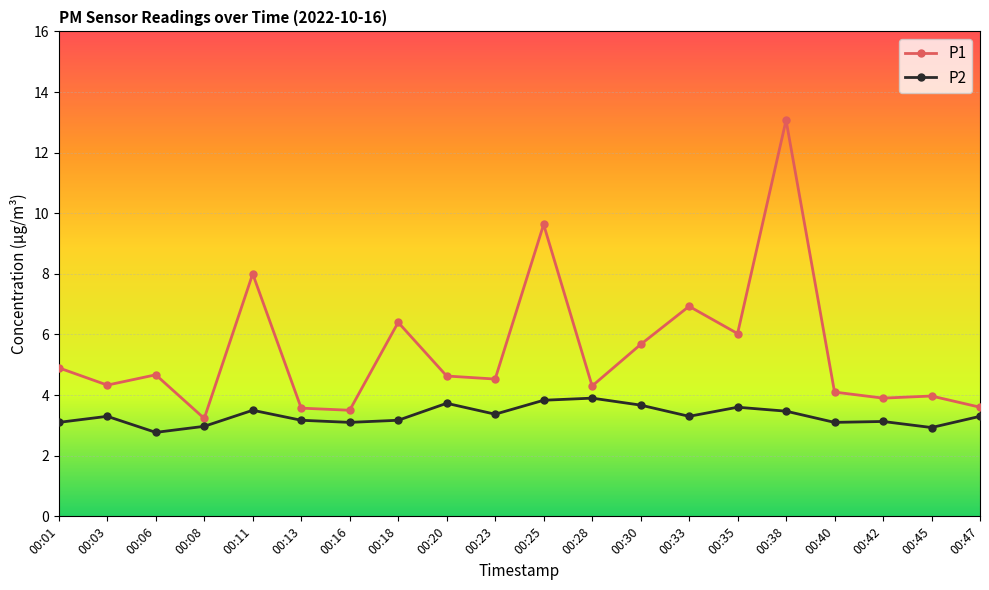

True or false: P2 and P1 intersect in this chart.

False